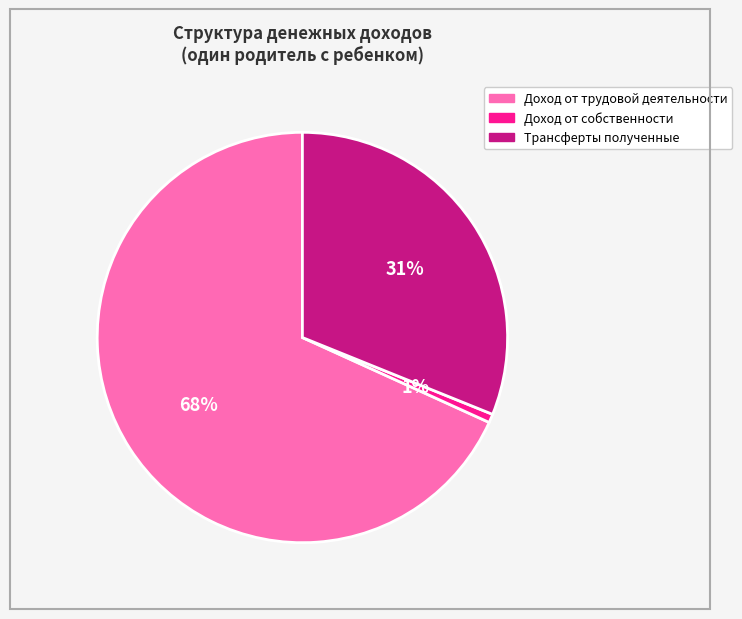

Rank the categories by value from highest to lowest.

Доход от трудовой деятельности, Трансферты полученные, Доход от собственности